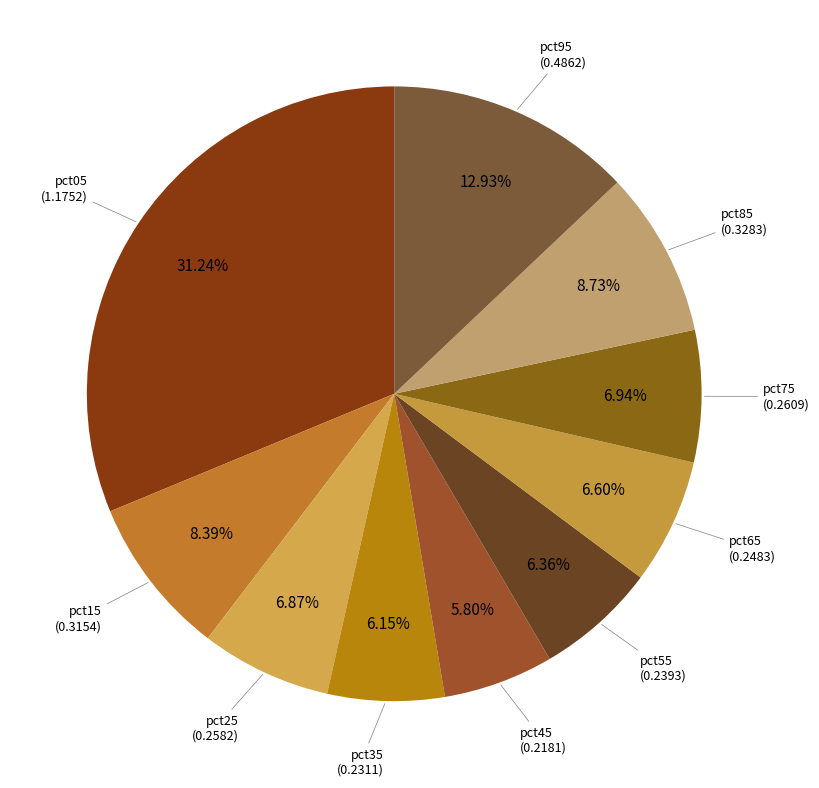

Combined, do pct95 and pct25 account for over 50%?

No